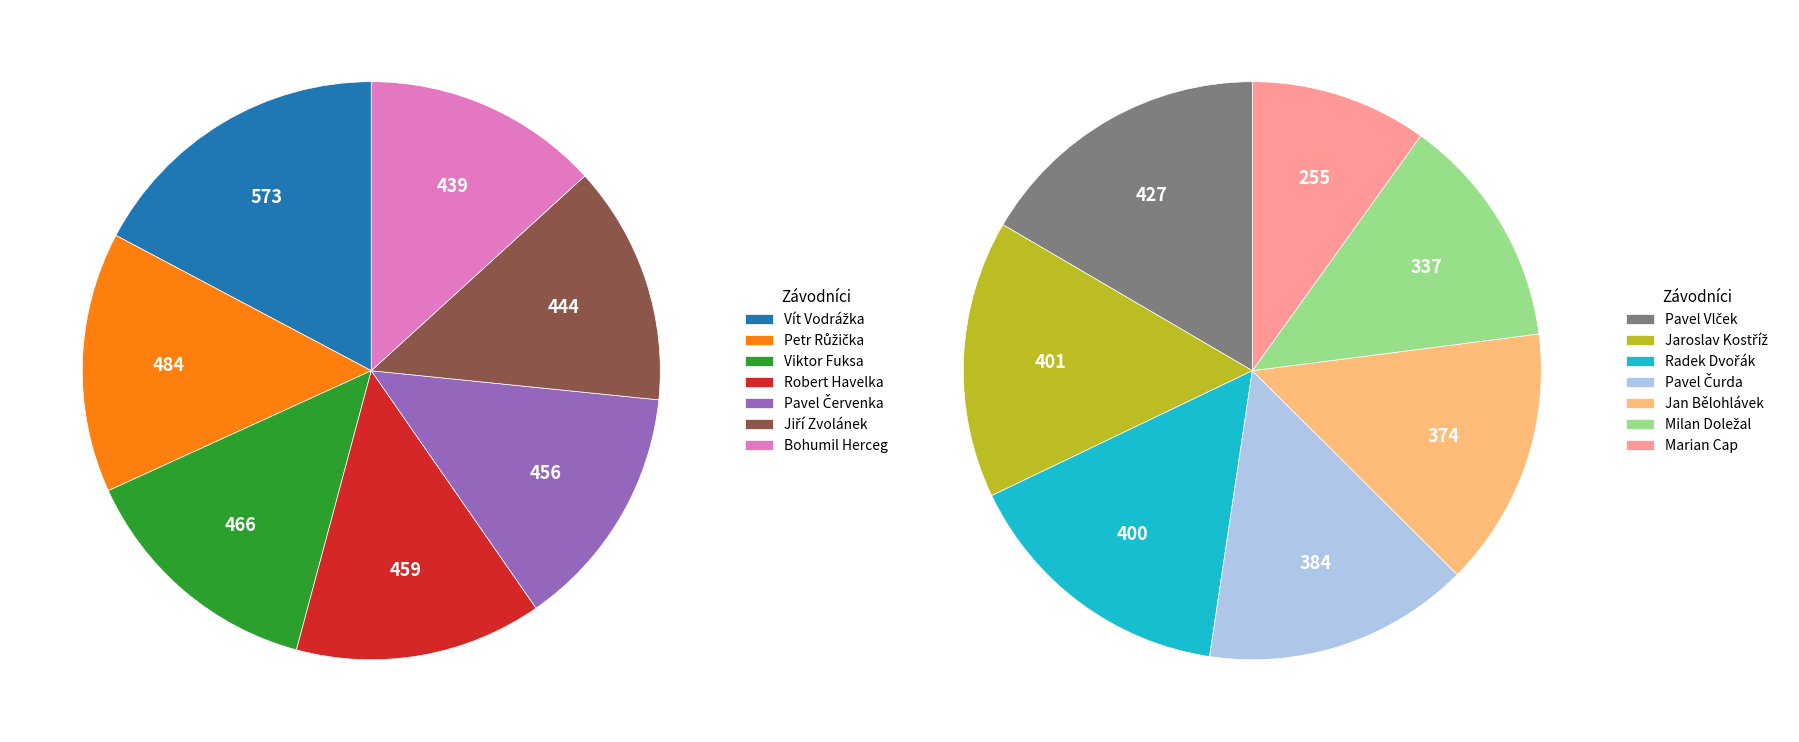

Approximately how many times larger is the value at Vít Vodrážka compared to Jaroslav Kostříž?

1.4